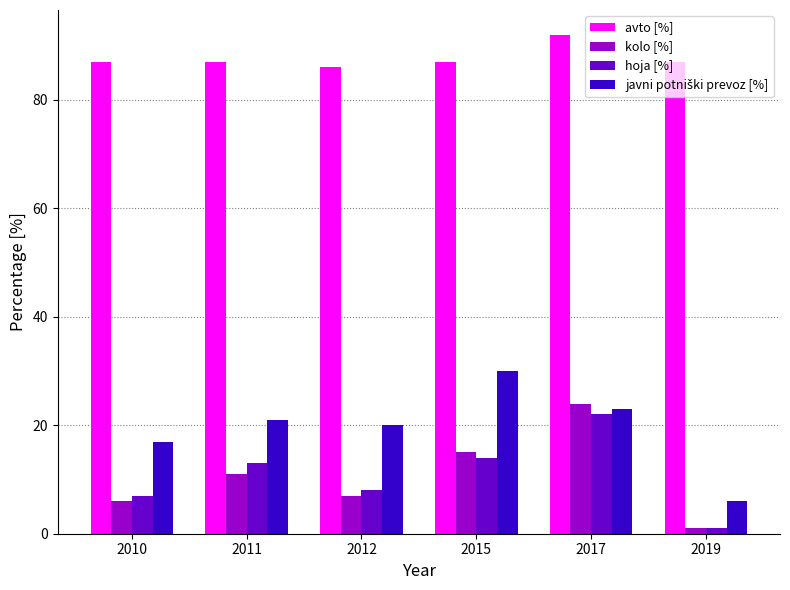

What is the approximate value of hoja [%] at 2012, to the nearest 10?

10